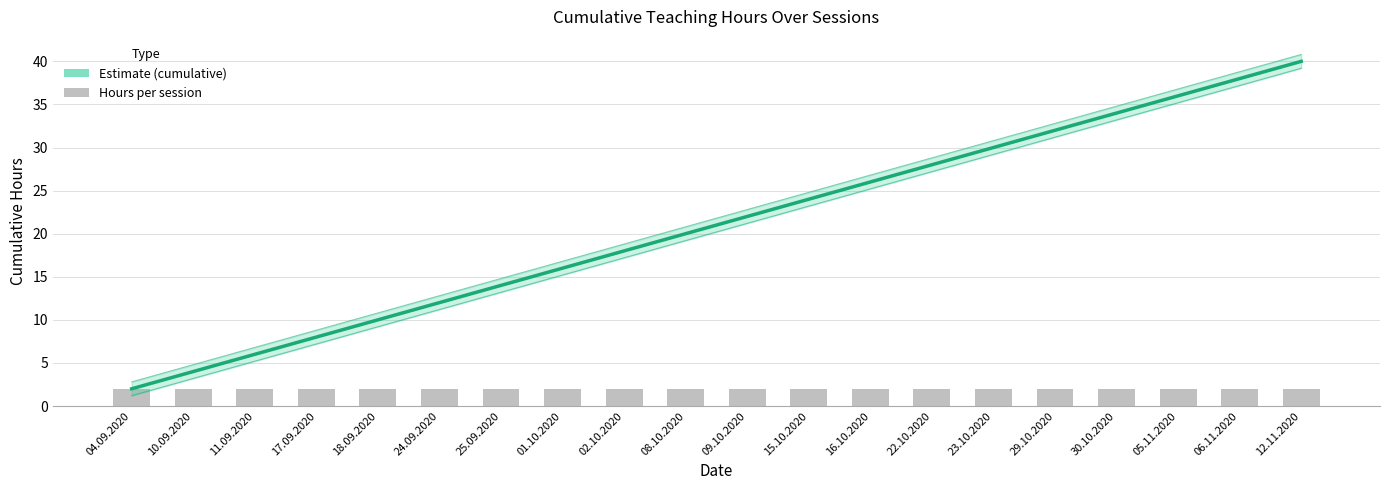

Reading right to left, extract all data points from this chart.

Cumulative Hours (Estimate): 12.11.2020=40	06.11.2020=38	05.11.2020=36	30.10.2020=34	29.10.2020=32	23.10.2020=30	22.10.2020=28	16.10.2020=26	15.10.2020=24	09.10.2020=22	08.10.2020=20	02.10.2020=18	01.10.2020=16	25.09.2020=14	24.09.2020=12	18.09.2020=10	17.09.2020=8	11.09.2020=6	10.09.2020=4	04.09.2020=2
Hours per session: 12.11.2020=2	06.11.2020=2	05.11.2020=2	30.10.2020=2	29.10.2020=2	23.10.2020=2	22.10.2020=2	16.10.2020=2	15.10.2020=2	09.10.2020=2	08.10.2020=2	02.10.2020=2	01.10.2020=2	25.09.2020=2	24.09.2020=2	18.09.2020=2	17.09.2020=2	11.09.2020=2	10.09.2020=2	04.09.2020=2